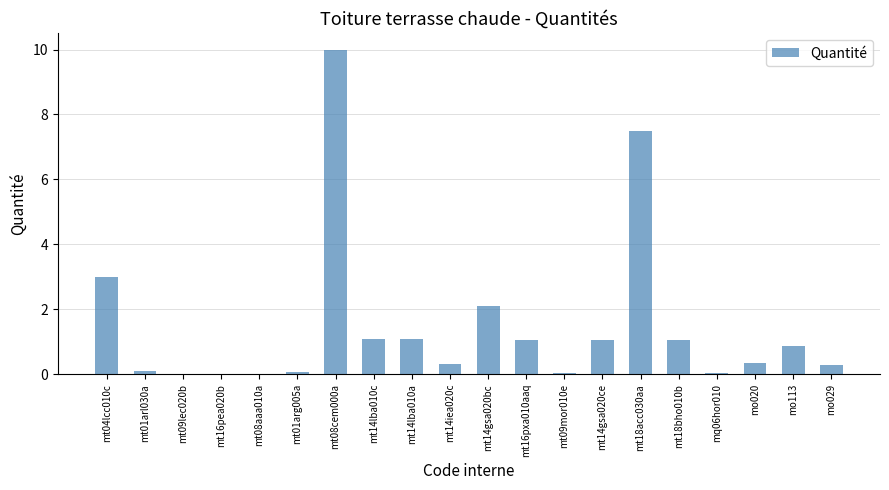

What is the sum of the values at mt16pxa010aaq and mo113?

1.9